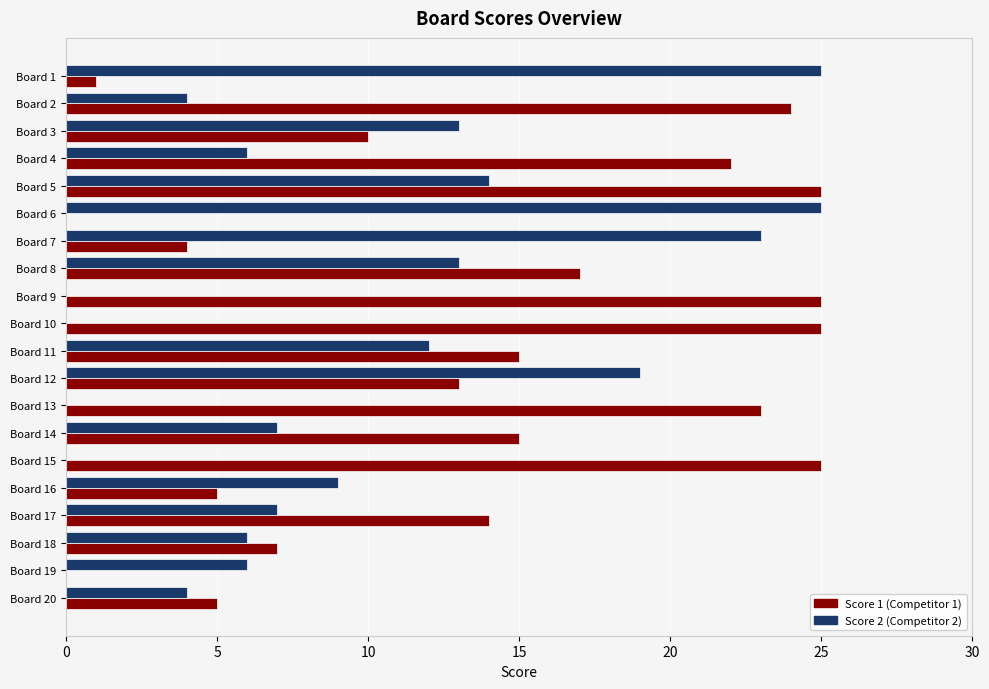

What is the maximum value shown in the chart?

25